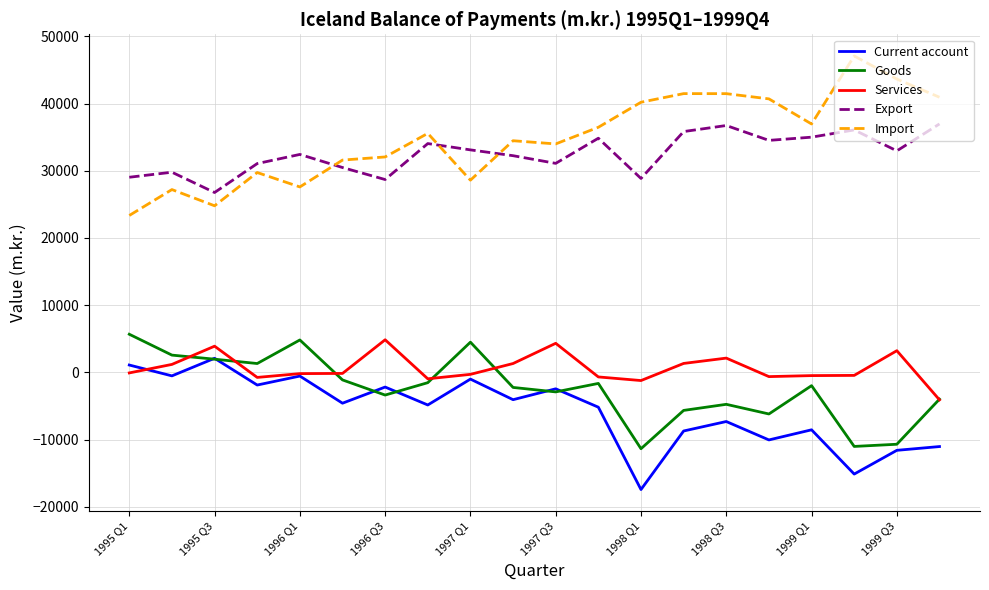

True or false: Import and Current account cross at least once.

False